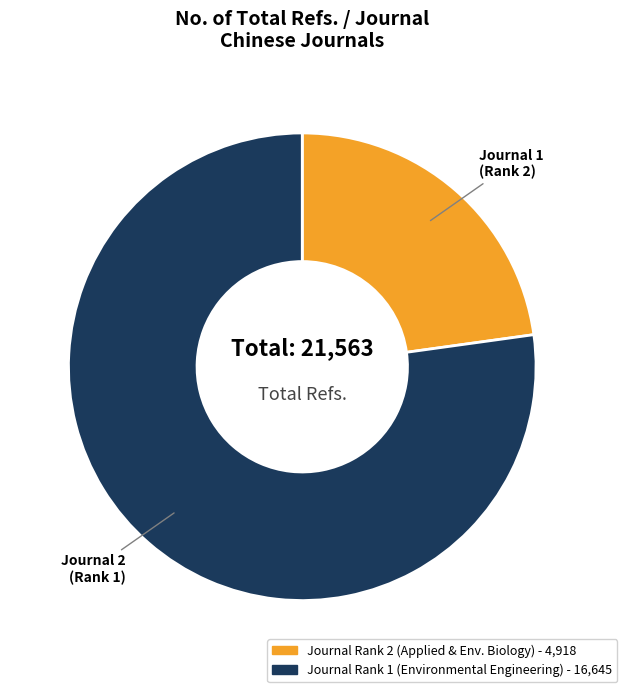

Is there any slice that represents more than half of the pie?

Yes